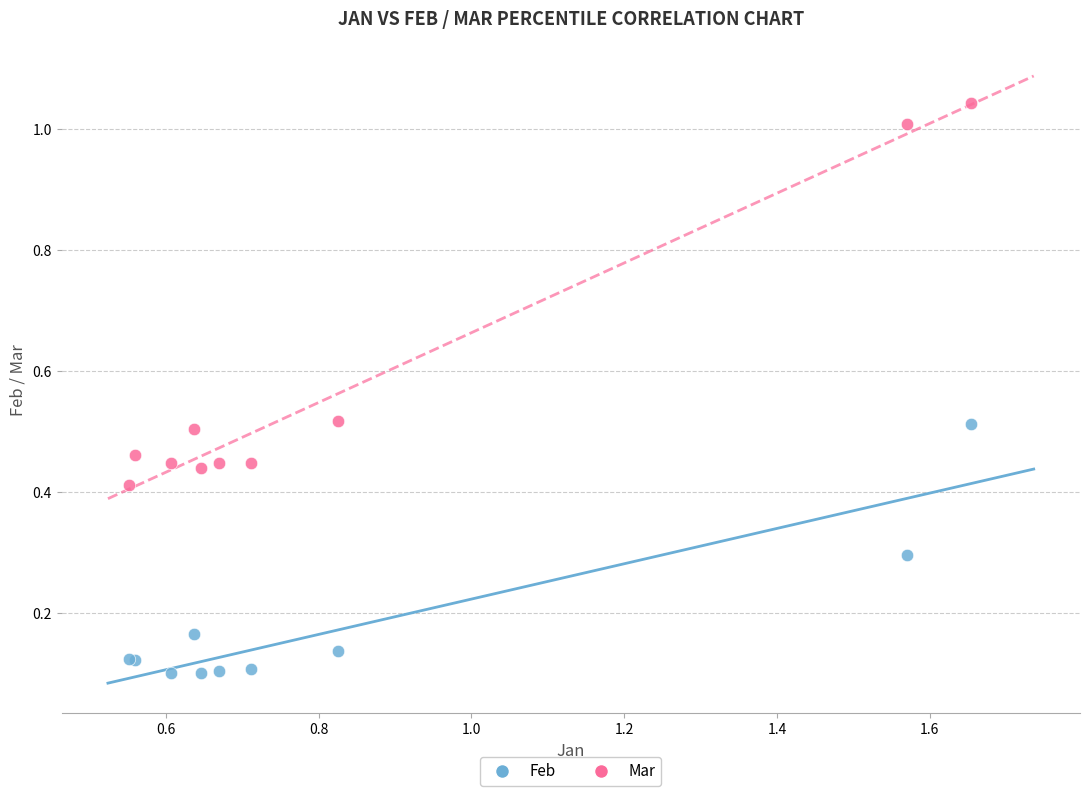

Which series has the widest spread of Y values?

Mar